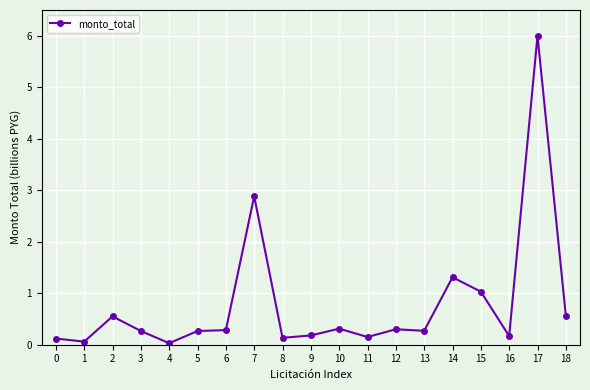

Between 4 and 8, which is larger?

8